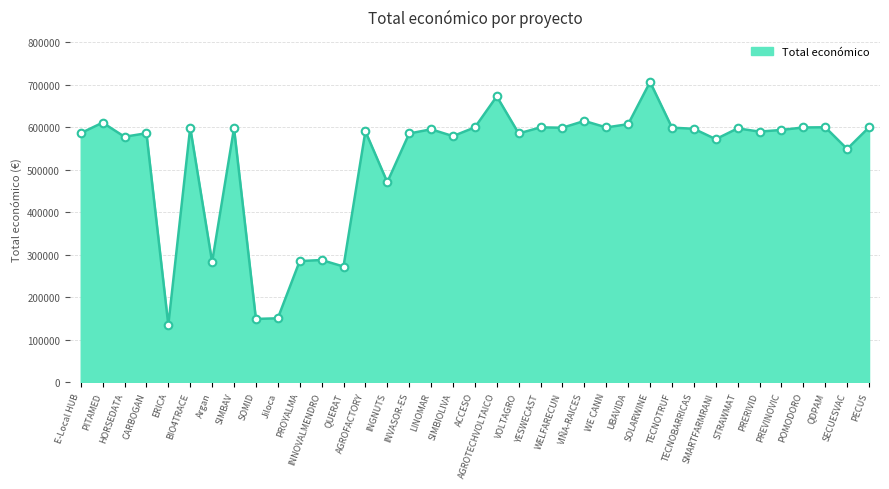

Approximately how many times larger is the value at SIMBIOLIVA compared to PROYALMA?

2.0